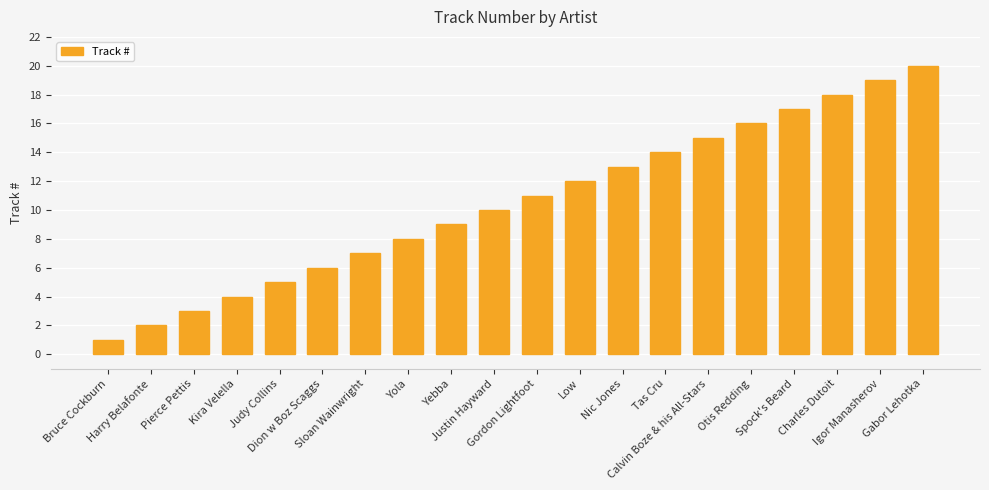

What is the value of the 20th bar from the left?

20